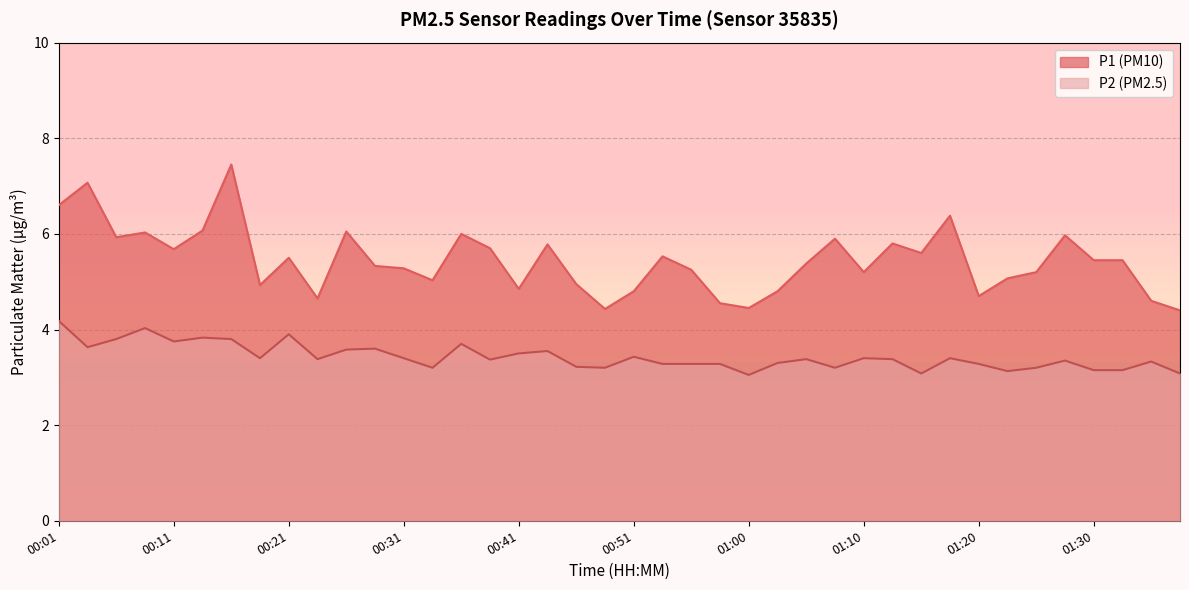

At which label does P1 first exceed 5?

00:01